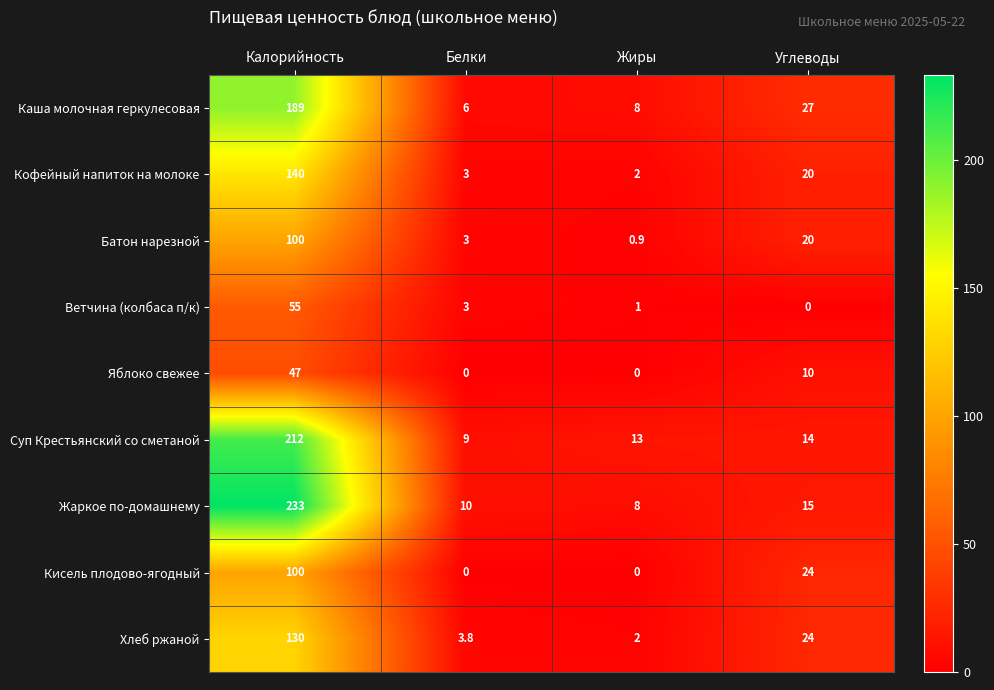

What is the sum of all Суп Крестьянский со сметаной values?

248.0